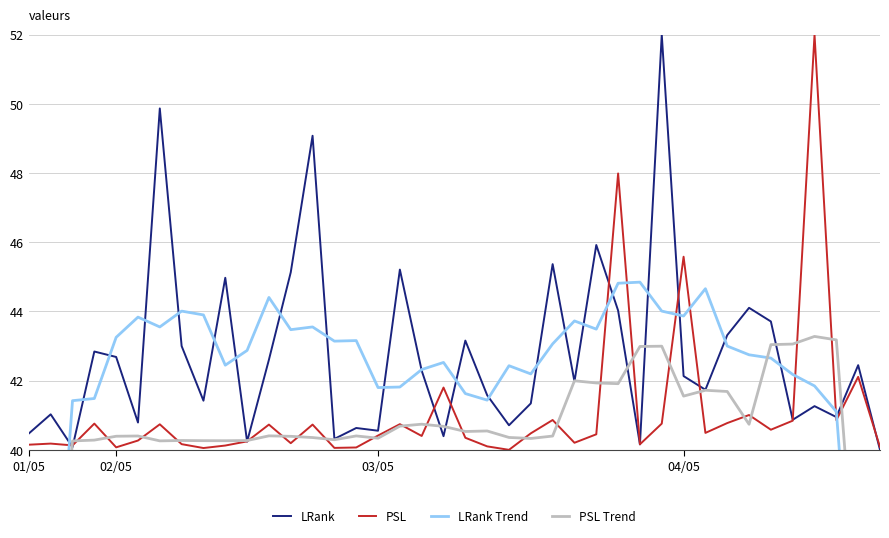

What is the average value of the LRank Trend series?

41.5